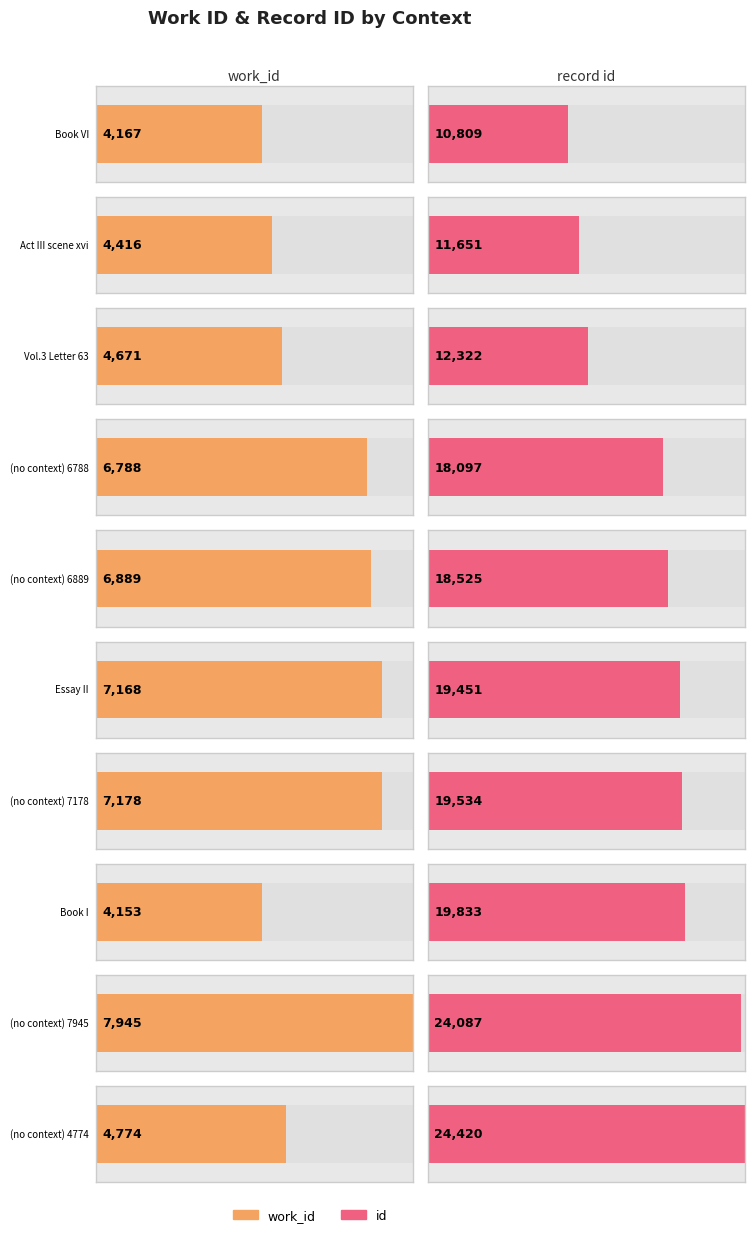

What is the label of the 8th bar from the left?

Book I